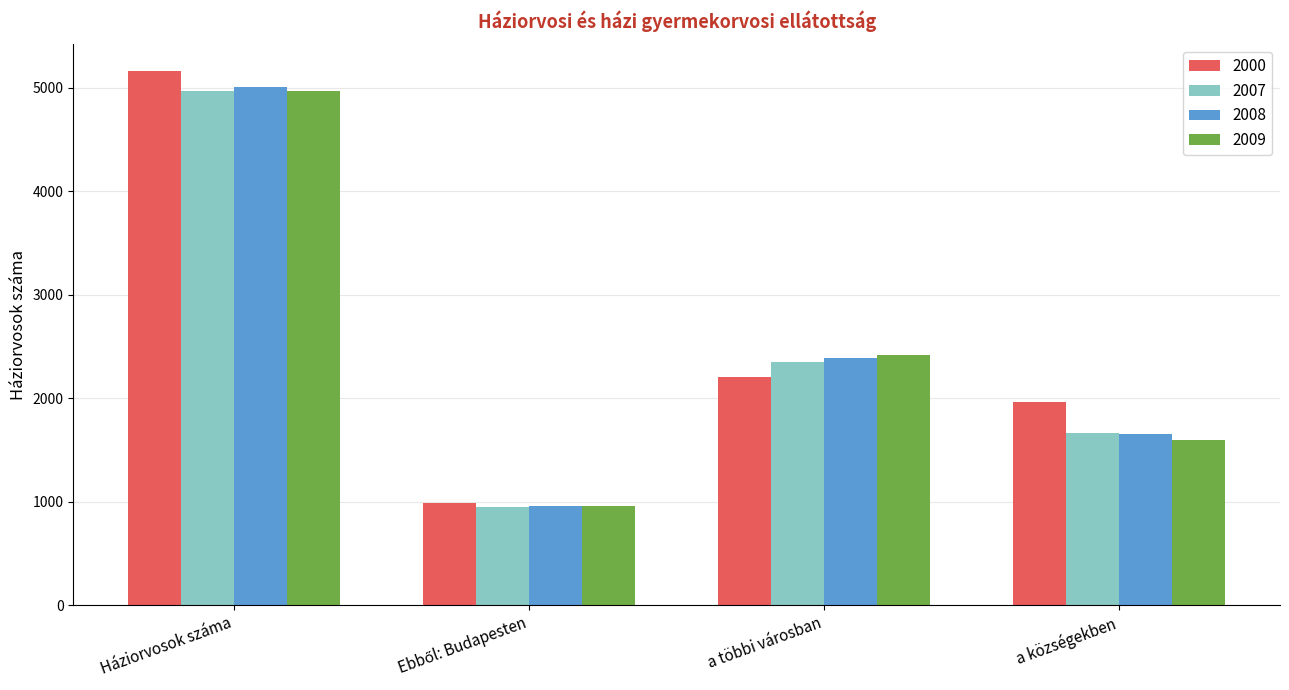

What is the approximate value of 2007 at Háziorvosok száma?

4969